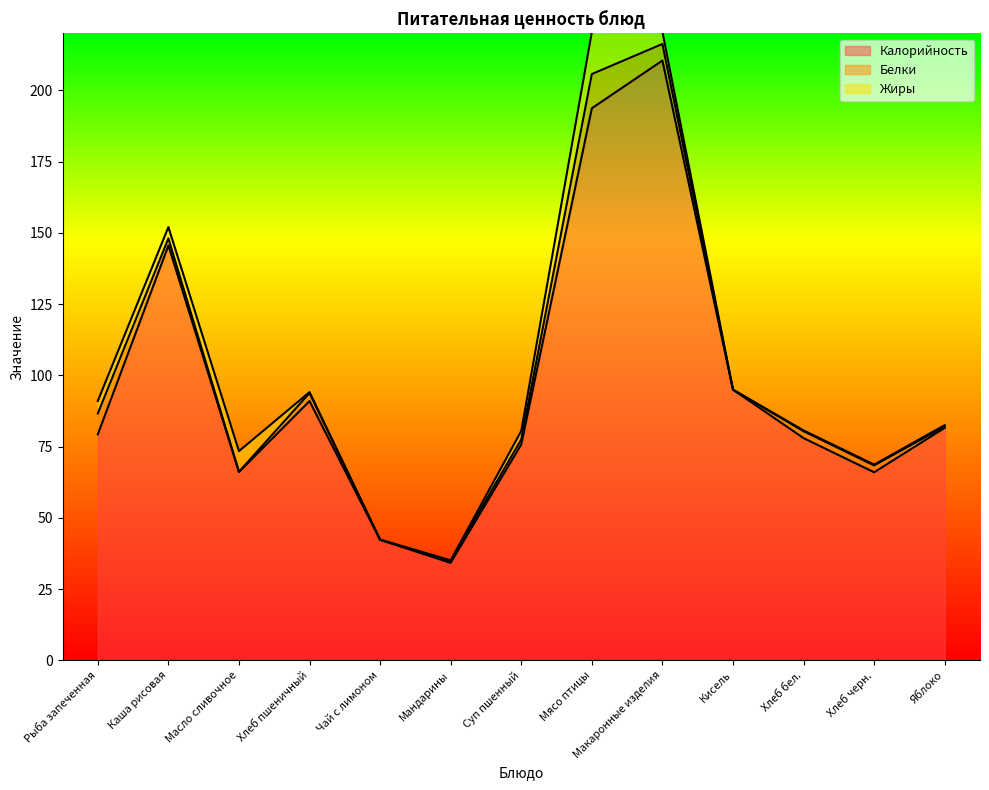

How many lines are shown in the chart?

3